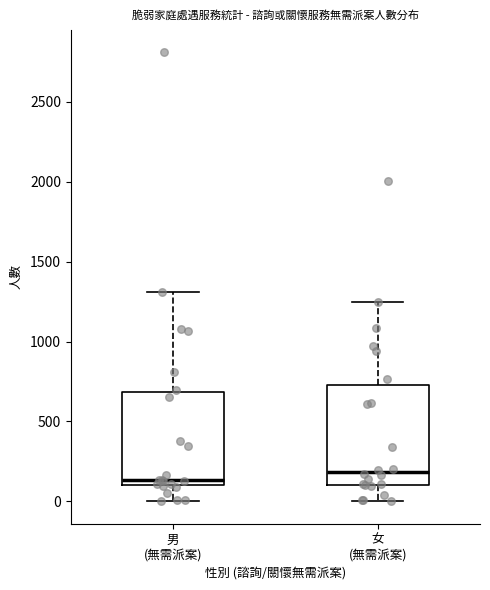

Where does the median line of the box for 女 (無需派案) sit on the y-axis? The values are not printed on the chart, so give them approximately, as read against the axis.

200